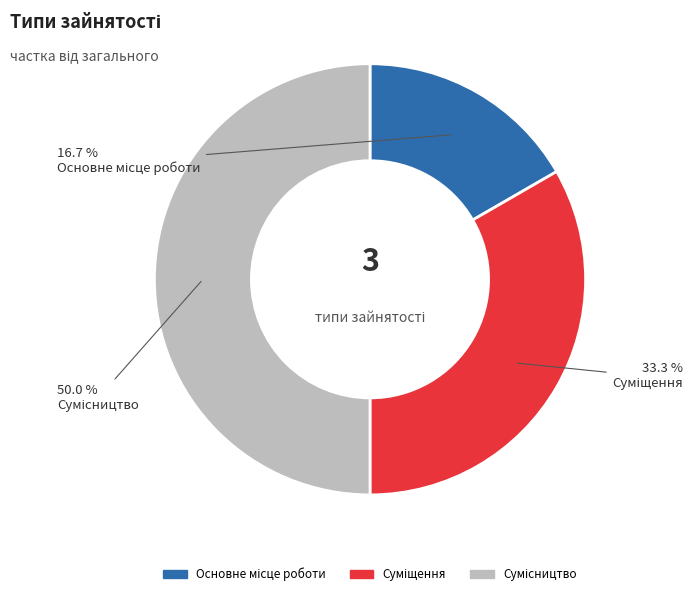

To the nearest percent, what percentage of the pie is Основне місце роботи?

17%